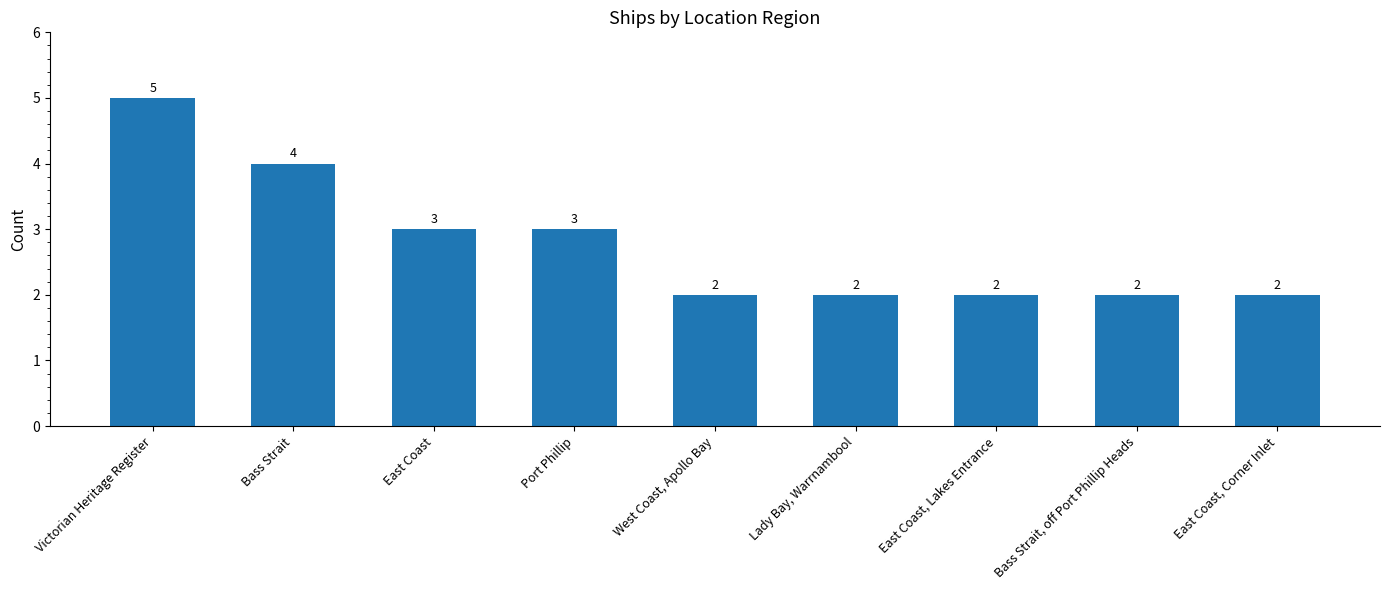

What is the change in value from Victorian Heritage Register to East Coast?

-2